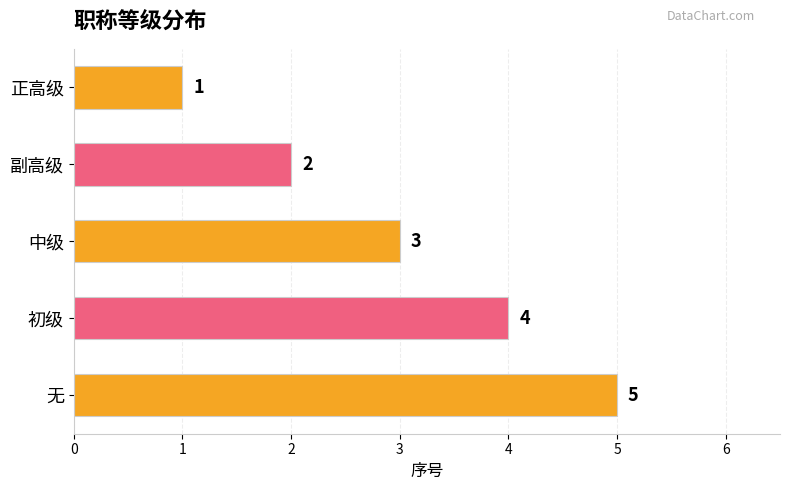

What is the change in value from 正高级 to 中级?

+2